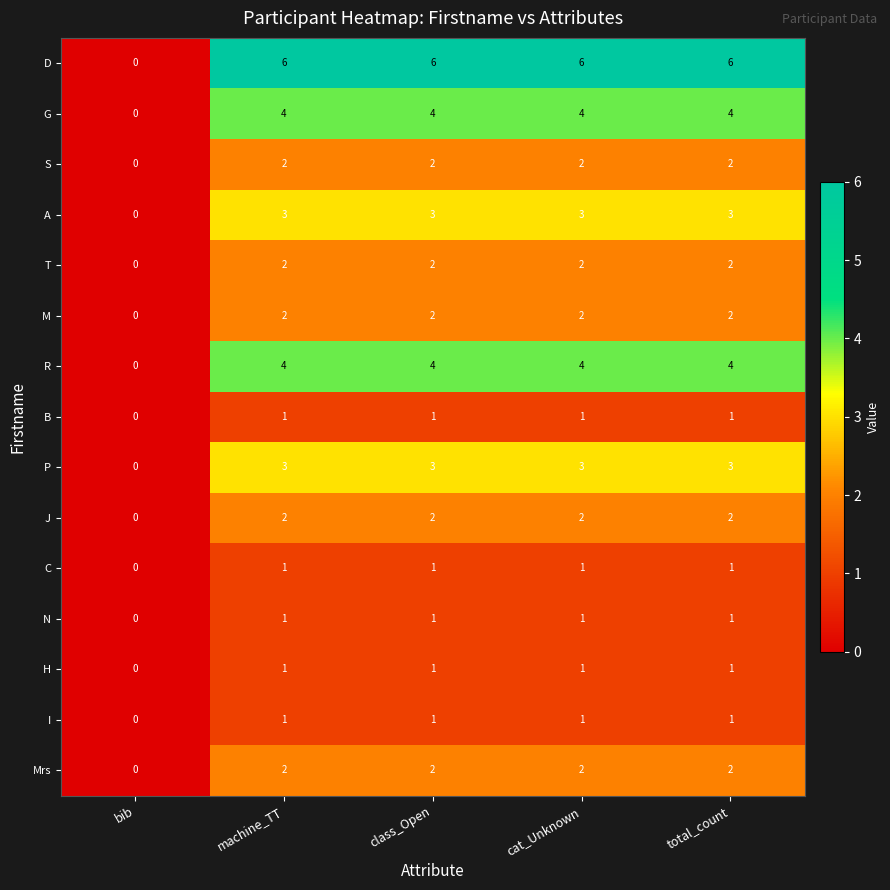

The B series shows 0 at total_count. True or false?

False